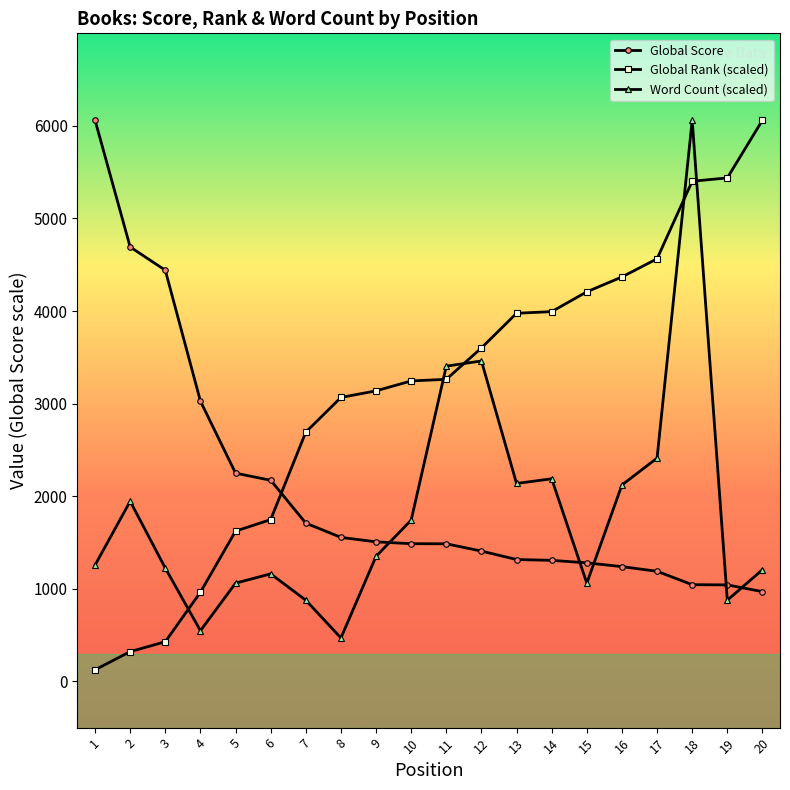

How many lines are shown in the chart?

3